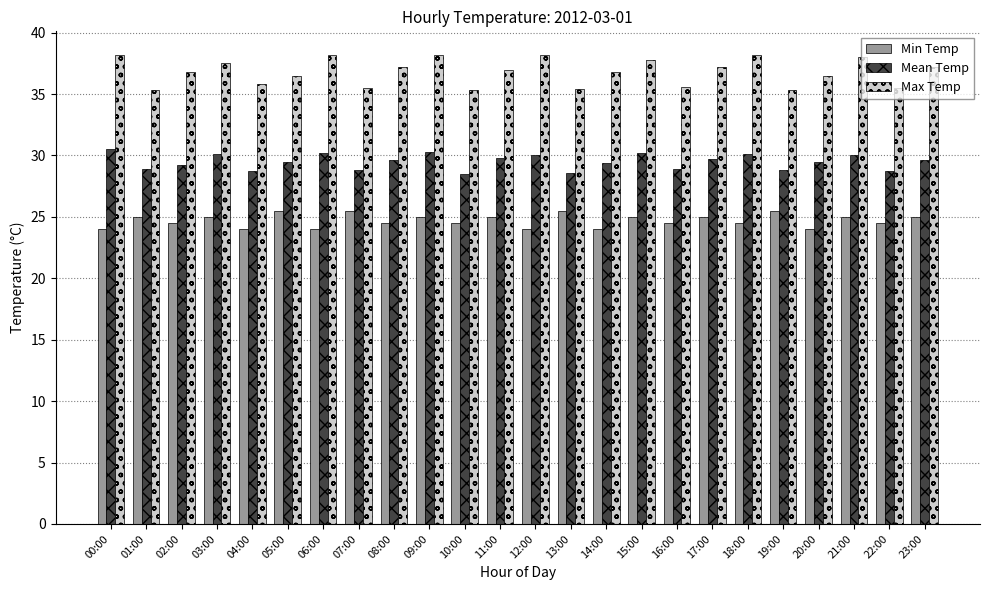

What are all the series names shown in the legend?

Min Temp, Mean Temp, Max Temp